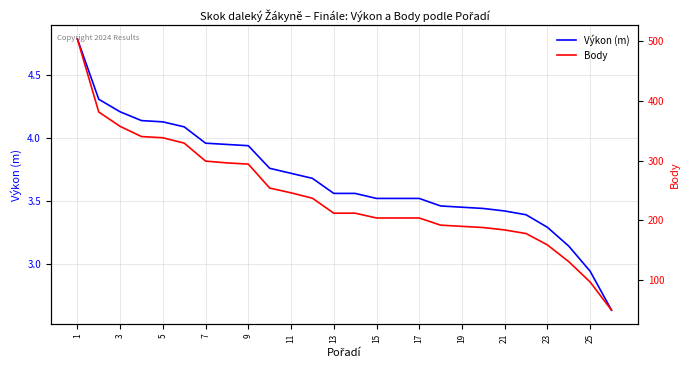

What are all the series names shown in the legend?

Výkon (m), Body